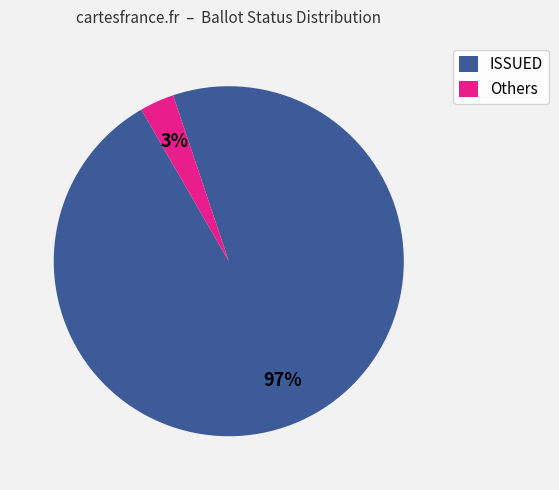

Which category has the smallest portion of the pie?

Others